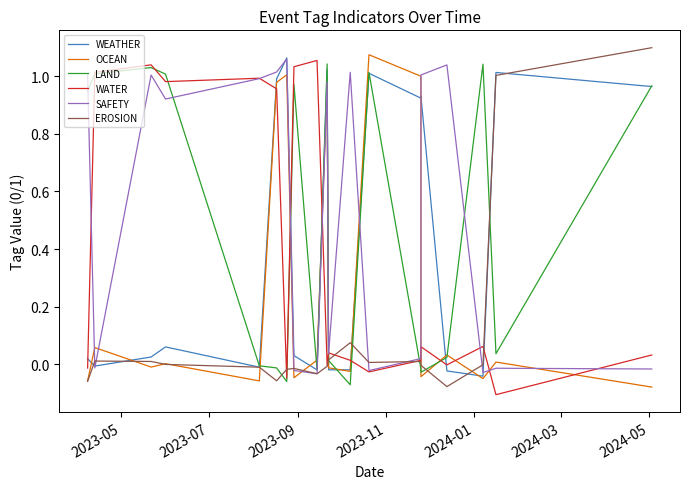

How many lines are shown in the chart?

6